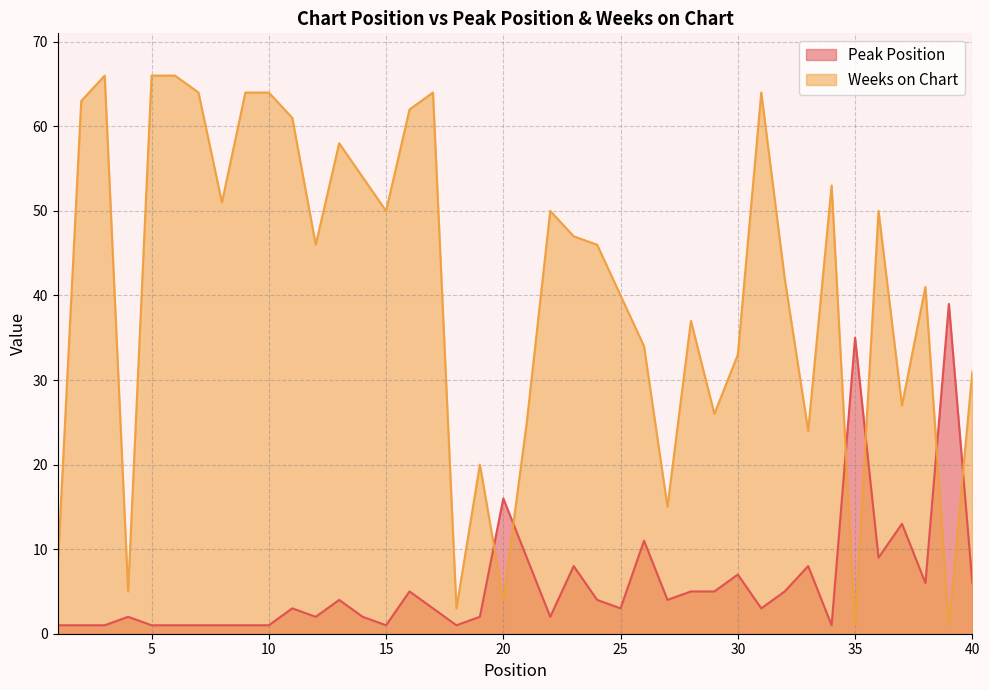

What is the value of the Peak Position point at the 25th from the left?

3